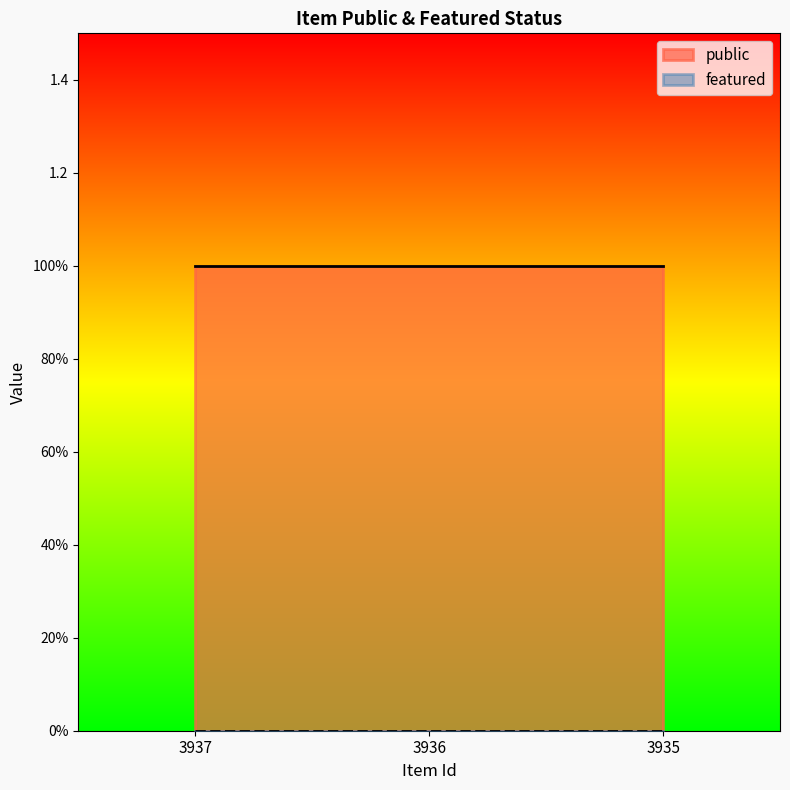

Which series has the largest range (max minus min)?

public